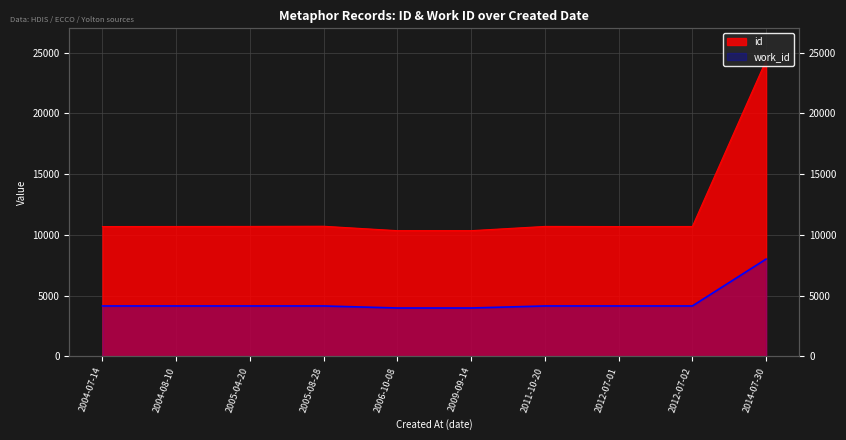

What is the difference between the id values at 2005-08-28 and 2012-07-02?

19